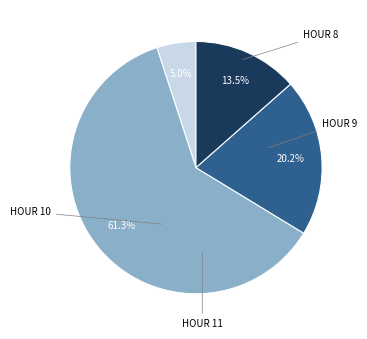

Is there any slice that represents more than half of the pie?

Yes